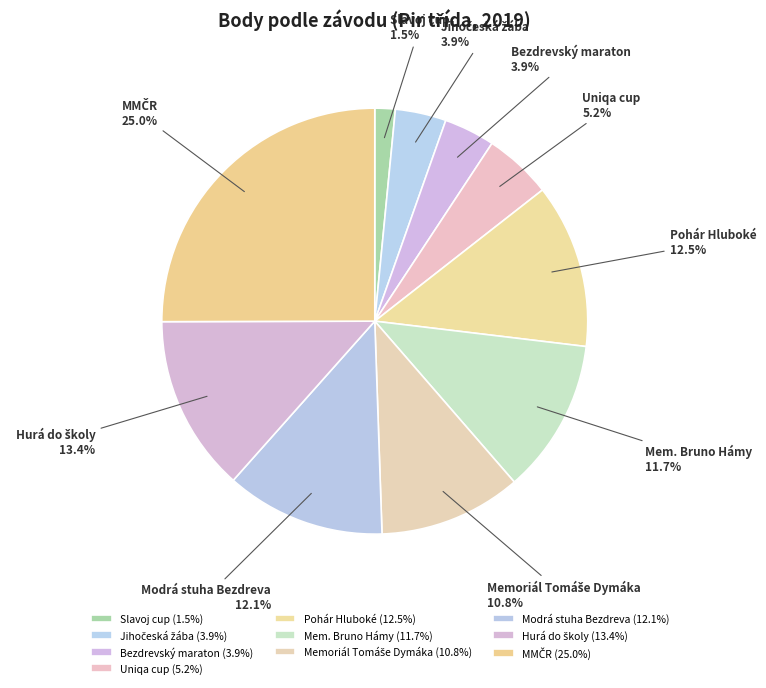

Do Slavoj cup and Mem. Bruno Hámy together represent more than half of the pie?

No